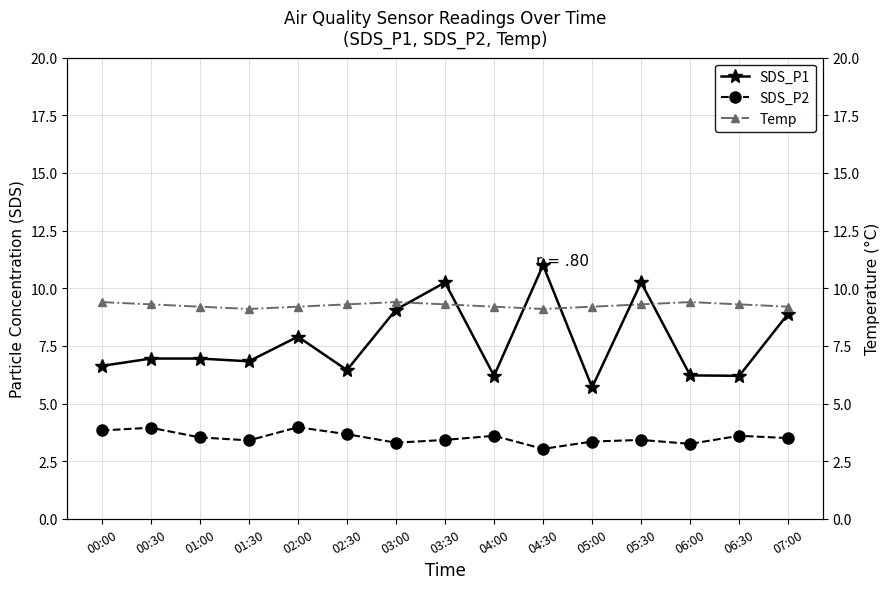

Where does the SDS_P1 series first go above 6?

00:00